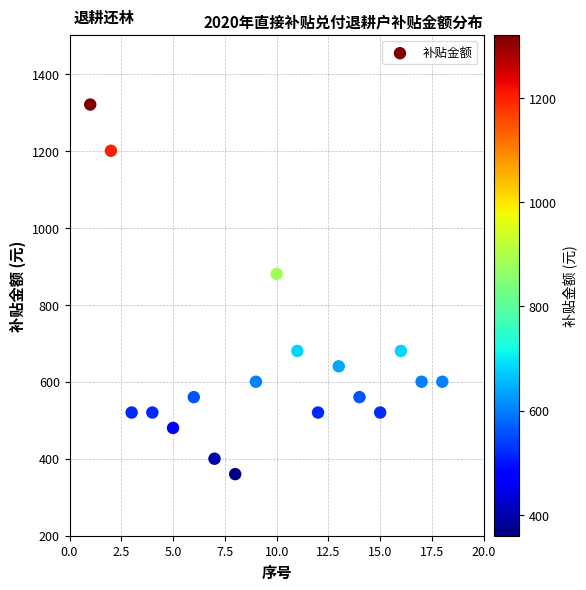

What Y value in the scatter plot is closest to 840?

880